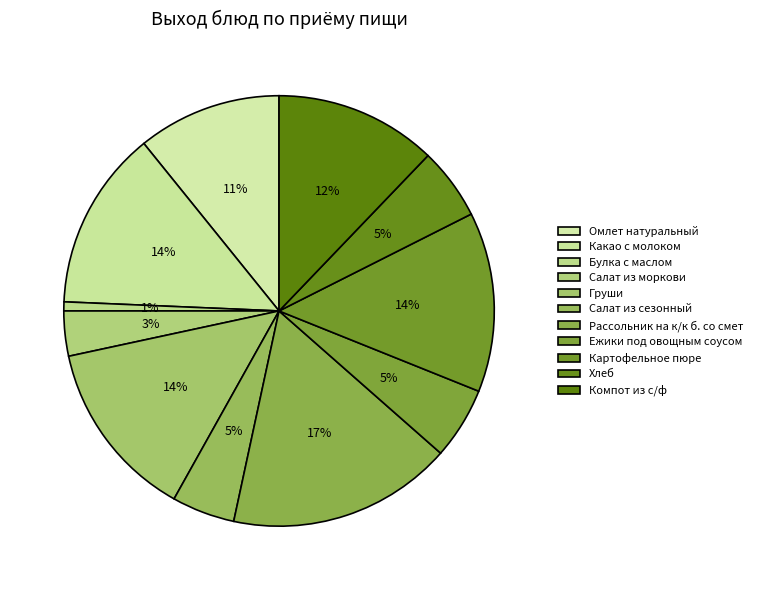

How many segments does this pie chart have?

11